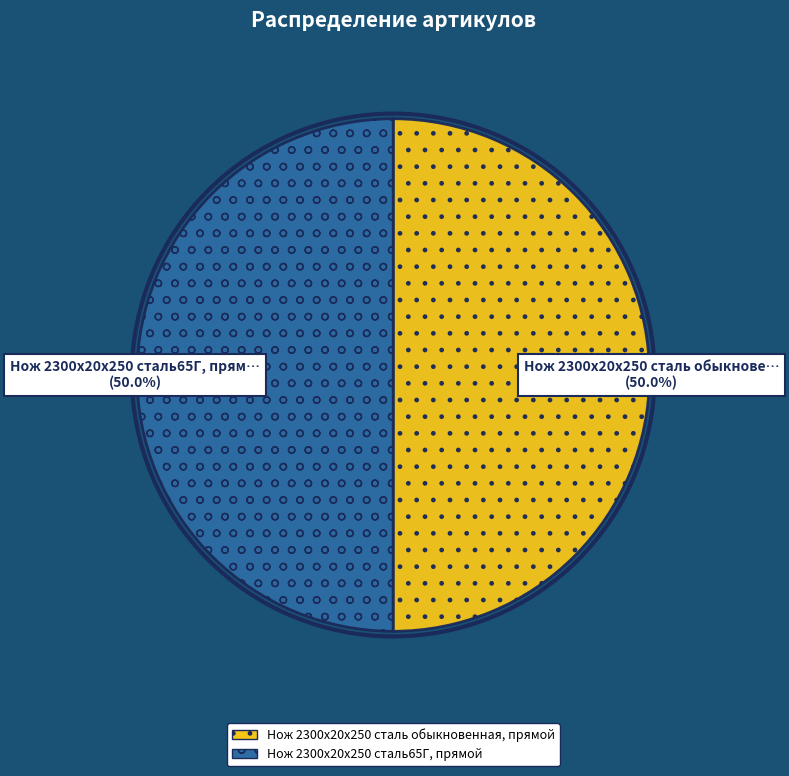

Count the number of slices in the pie.

2